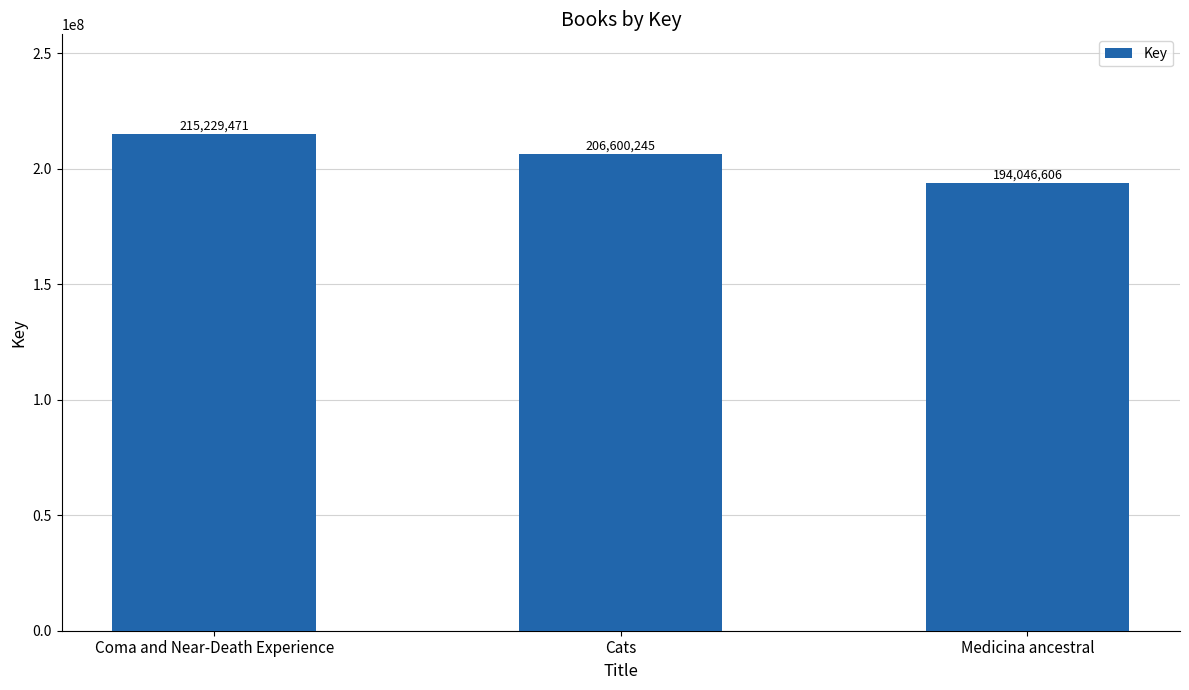

True or false: the data shows 42863818 at Cats.

False